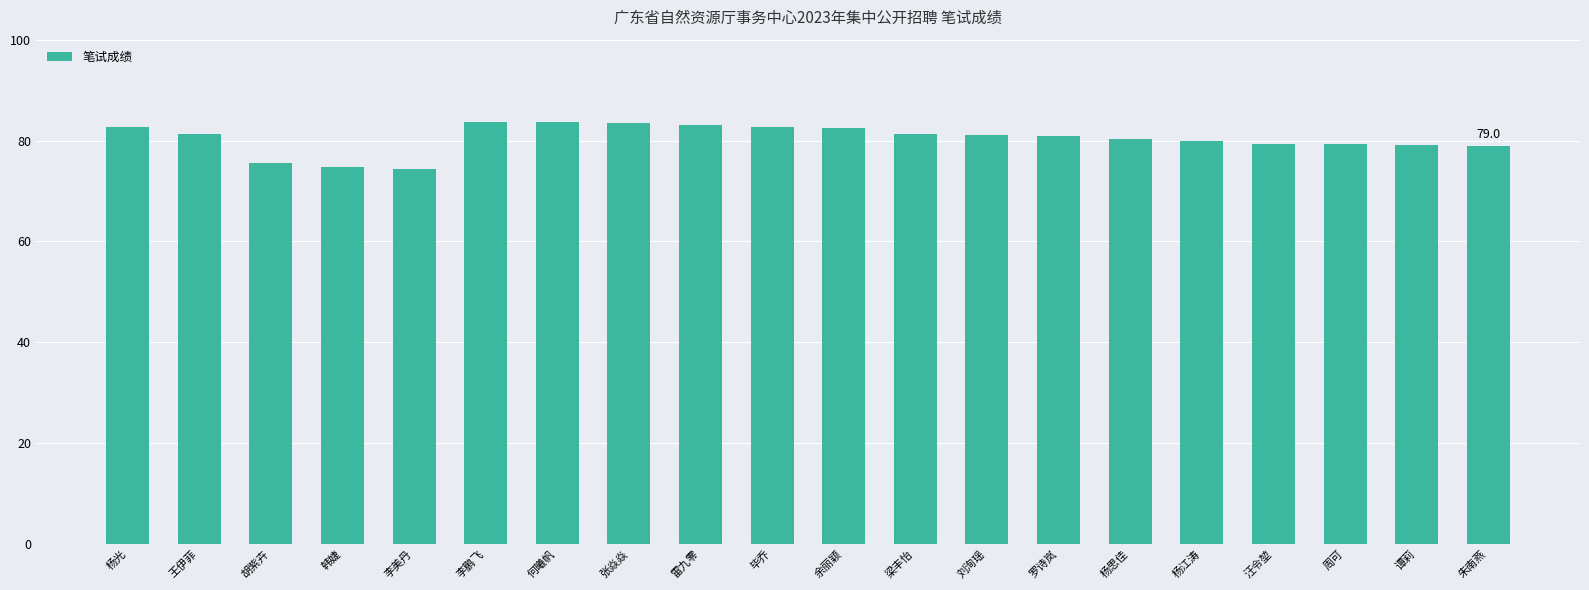

What is the sum of the values at 李鹏飞 and 毕乔?

166.3